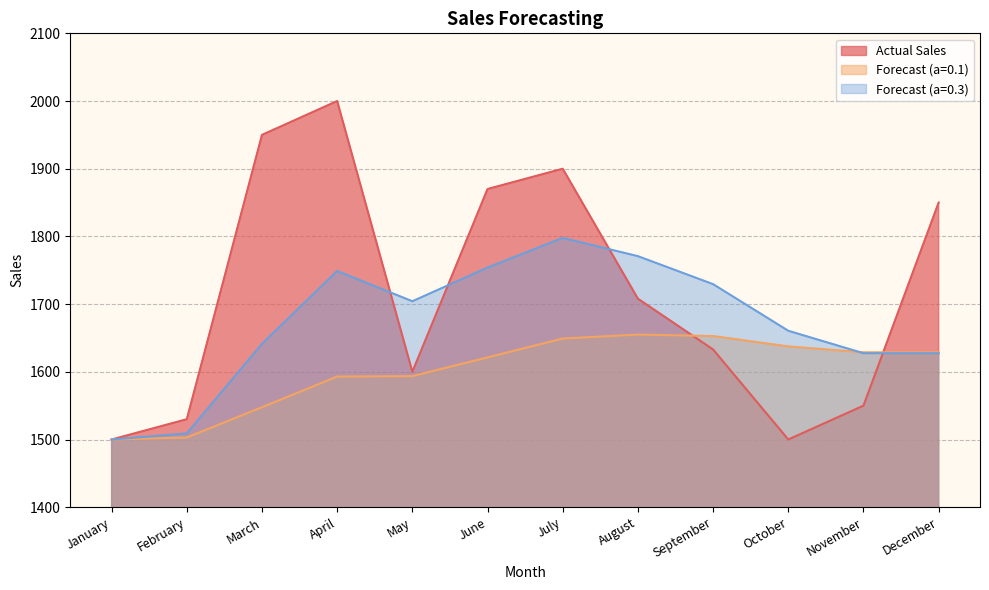

The Forecast (a=0.3) series shows 881.1 at November. True or false?

False